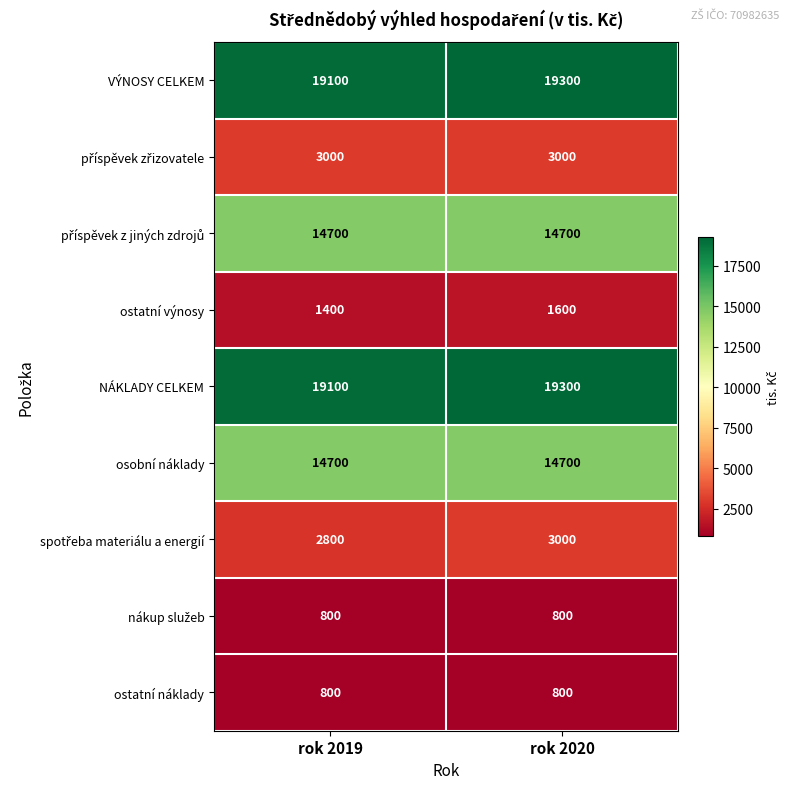

What is the average value of the ostatní výnosy series?

1500